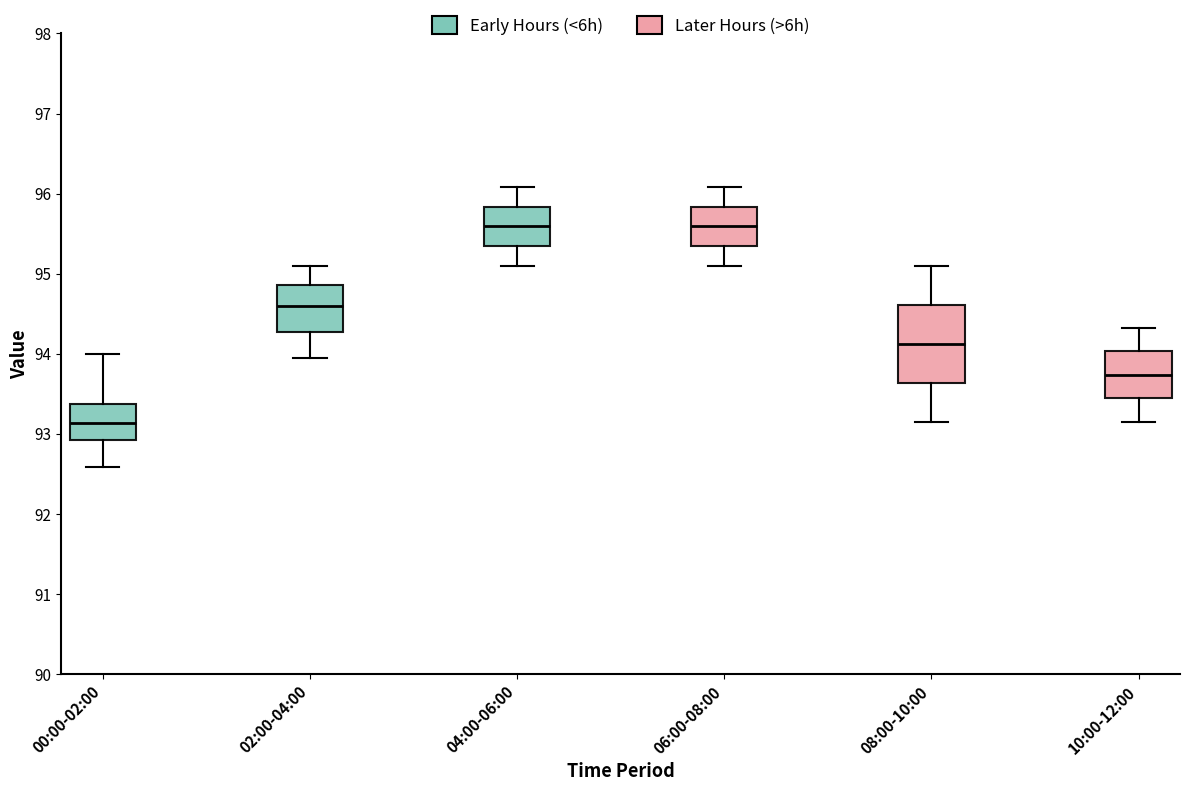

Reading left to right, transcribe this box plot: for each box, give where its median line is, the range the box spans, and where its two whiskers end, as read against the y-axis. The values are not printed on the chart, so give them approximately, as read against the axis.

00:00-02:00: median 93.1, box 92.9 to 93.4, whiskers 92.6 to 94.0
02:00-04:00: median 94.6, box 94.3 to 94.9, whiskers 93.9 to 95.1
04:00-06:00: median 95.6, box 95.3 to 95.8, whiskers 95.1 to 96.1
06:00-08:00: median 95.6, box 95.3 to 95.8, whiskers 95.1 to 96.1
08:00-10:00: median 94.1, box 93.6 to 94.6, whiskers 93.2 to 95.1
10:00-12:00: median 93.7, box 93.4 to 94.0, whiskers 93.2 to 94.3